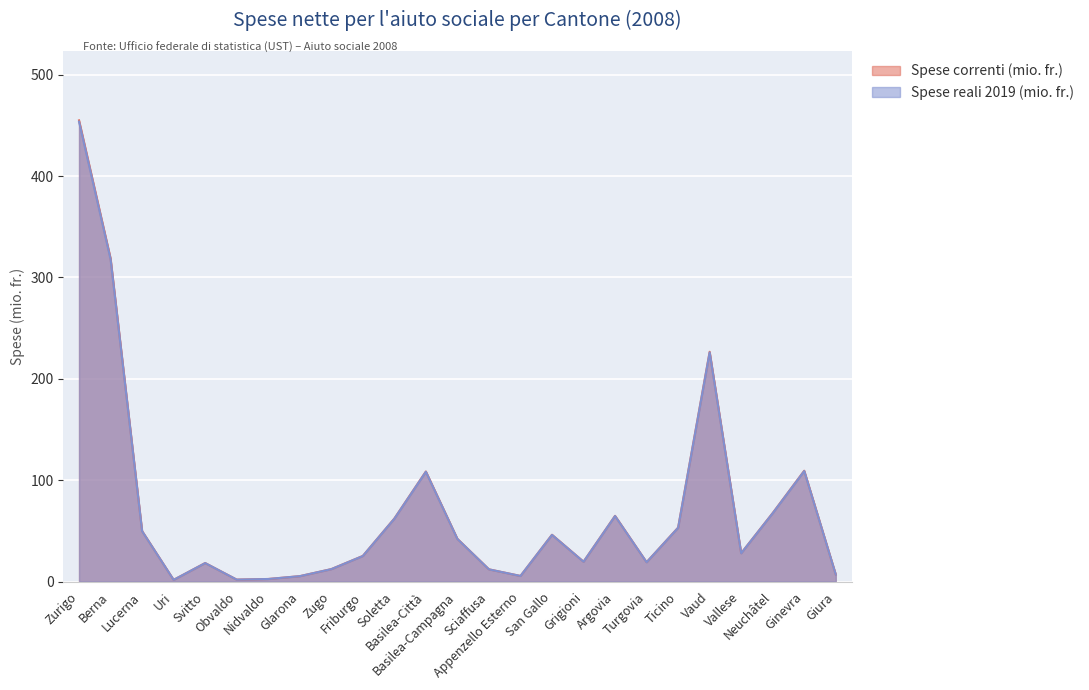

Between Lucerna and Ginevra, which series saw the biggest shift?

Spese correnti (mio. fr.)